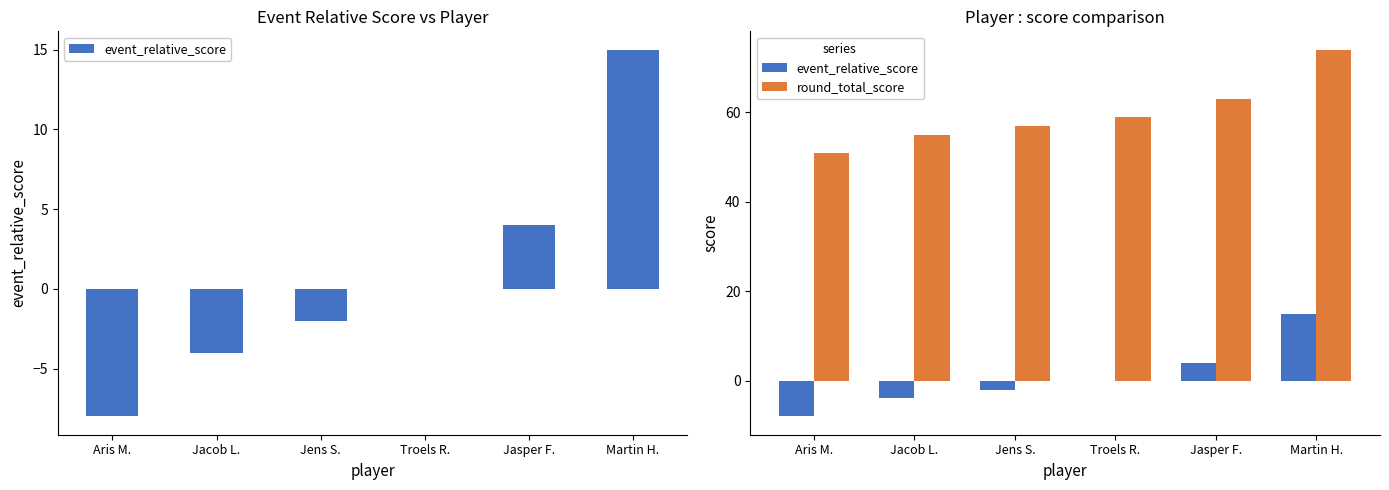

What is the label of the 3rd bar from the right?

Troels R.